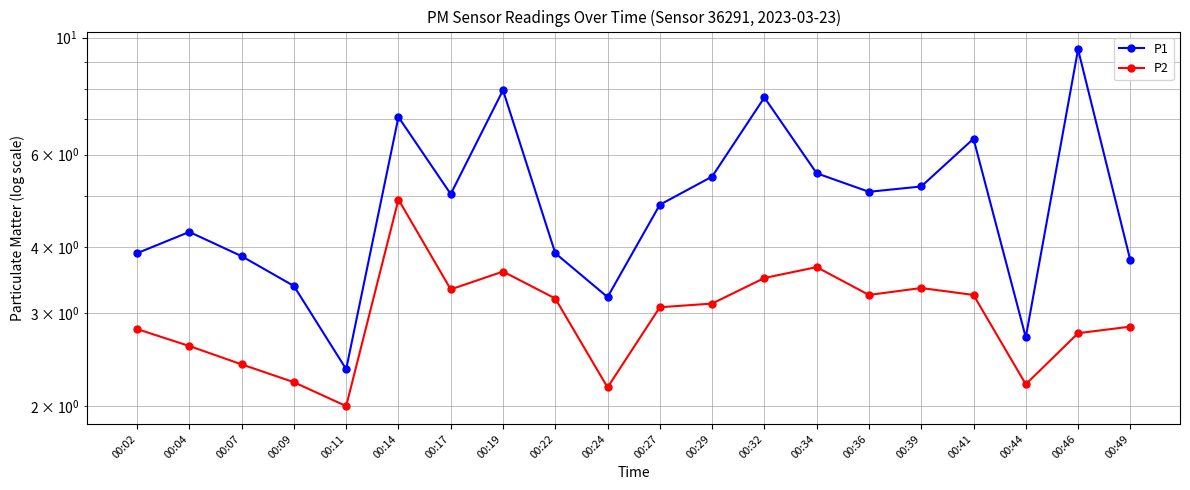

List the labels in order of P1 value, smallest first.

00:11, 00:44, 00:24, 00:09, 00:49, 00:07, 00:02, 00:22, 00:04, 00:27, 00:17, 00:36, 00:39, 00:29, 00:34, 00:41, 00:14, 00:32, 00:19, 00:46